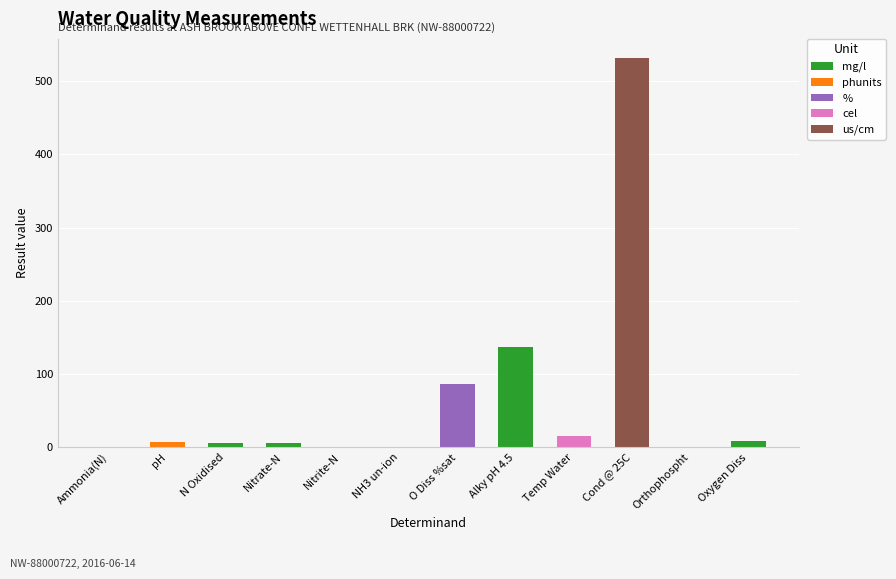

Where is the data nearest to the value 265?

Alky pH 4.5